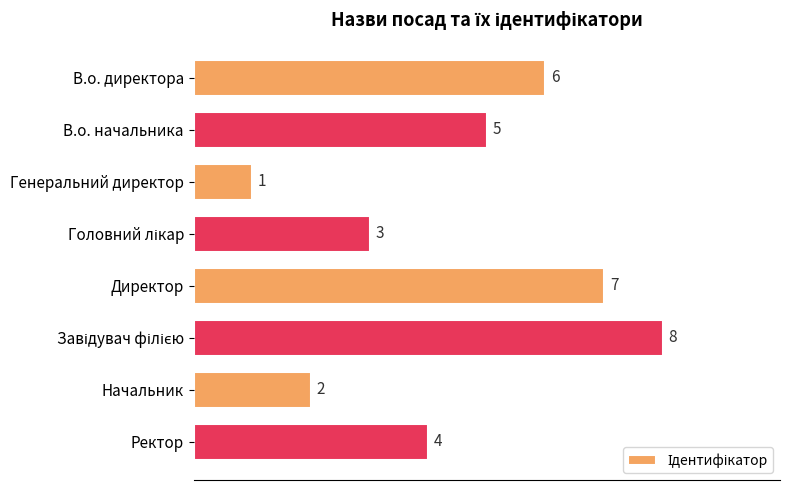

The chart shows a value of 3 at Начальник. True or false?

False